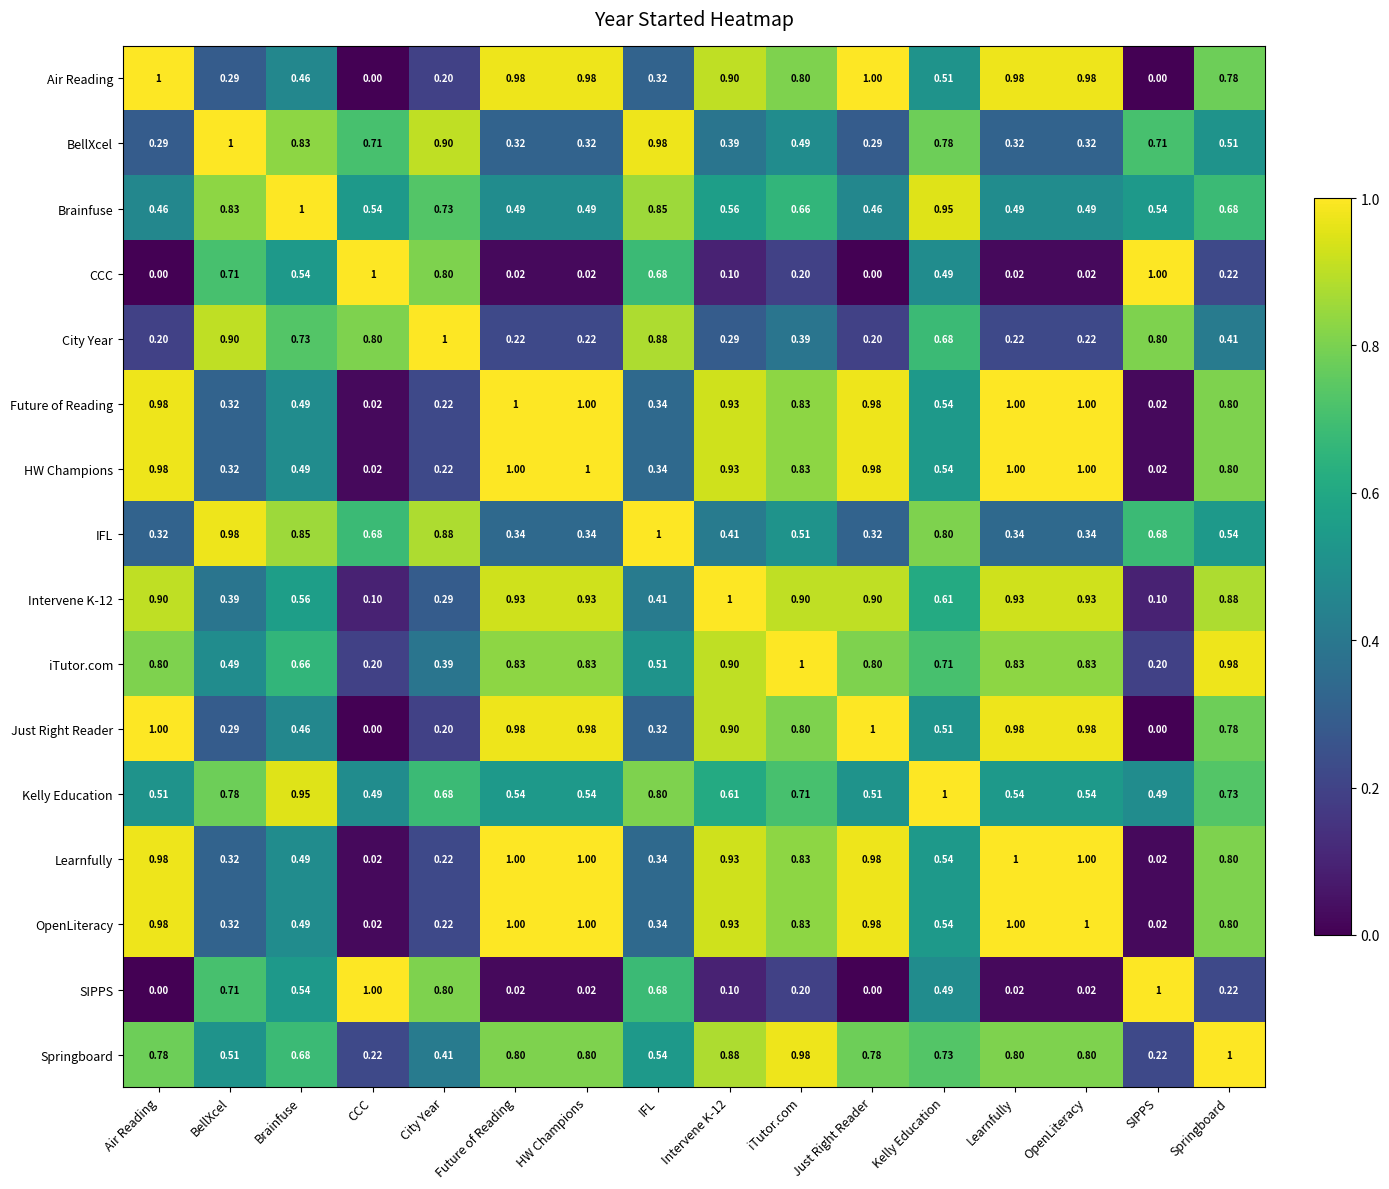

At which category is the sum across all series the highest?

iTutor.com